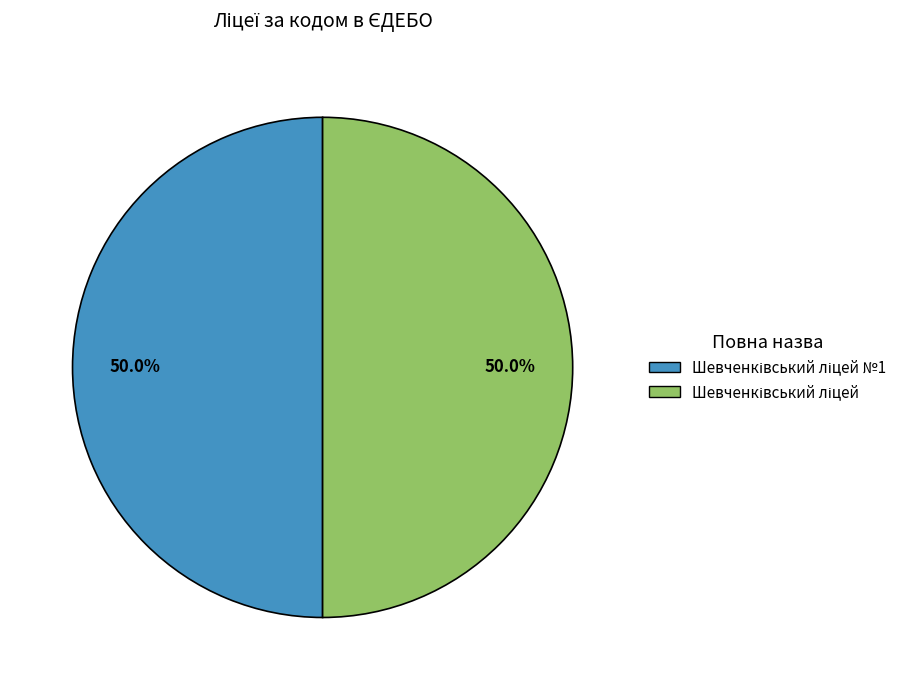

How many segments does this pie chart have?

2